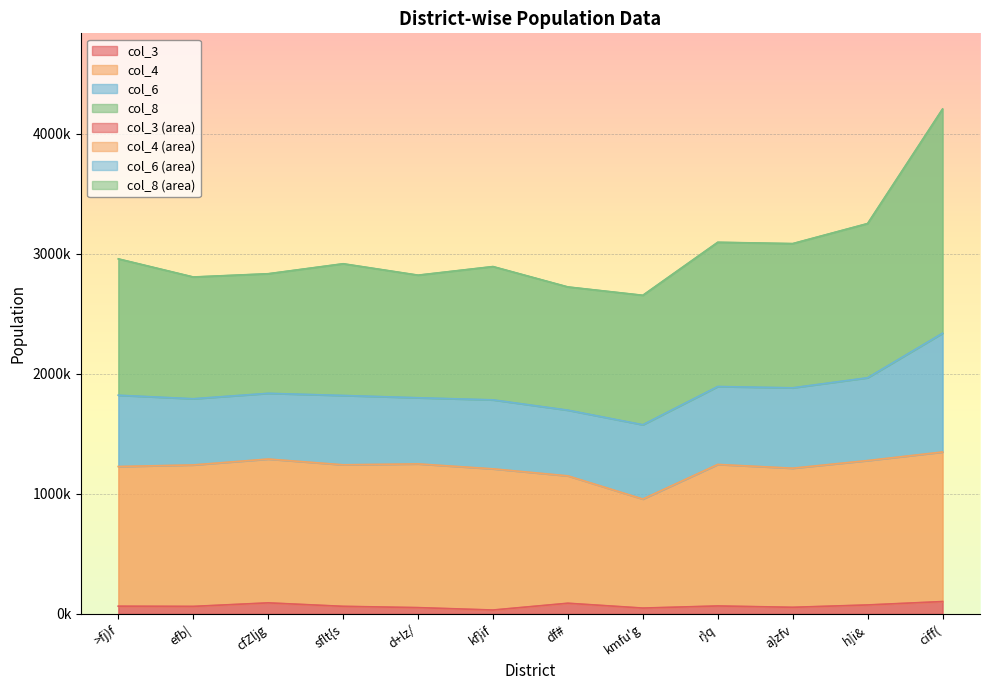

Rank the categories by col_3 value from lowest to highest.

kf}if, kmfu'g, d+lz/, a}zfv, efb|, sflt{s, >fj)f, r}q, h]i&, df#, cfZljg, ciff(